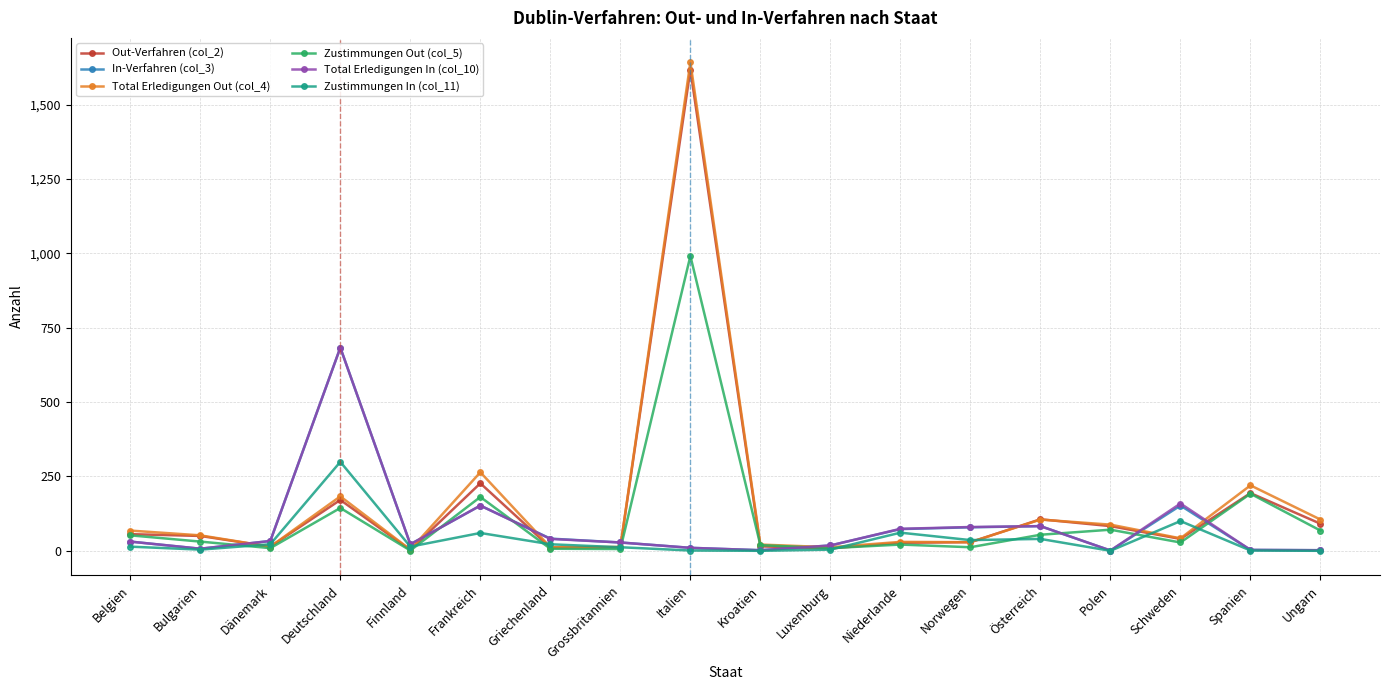

What is the difference between the second highest and second lowest values in the Out-Verfahren (col_2) series?

219